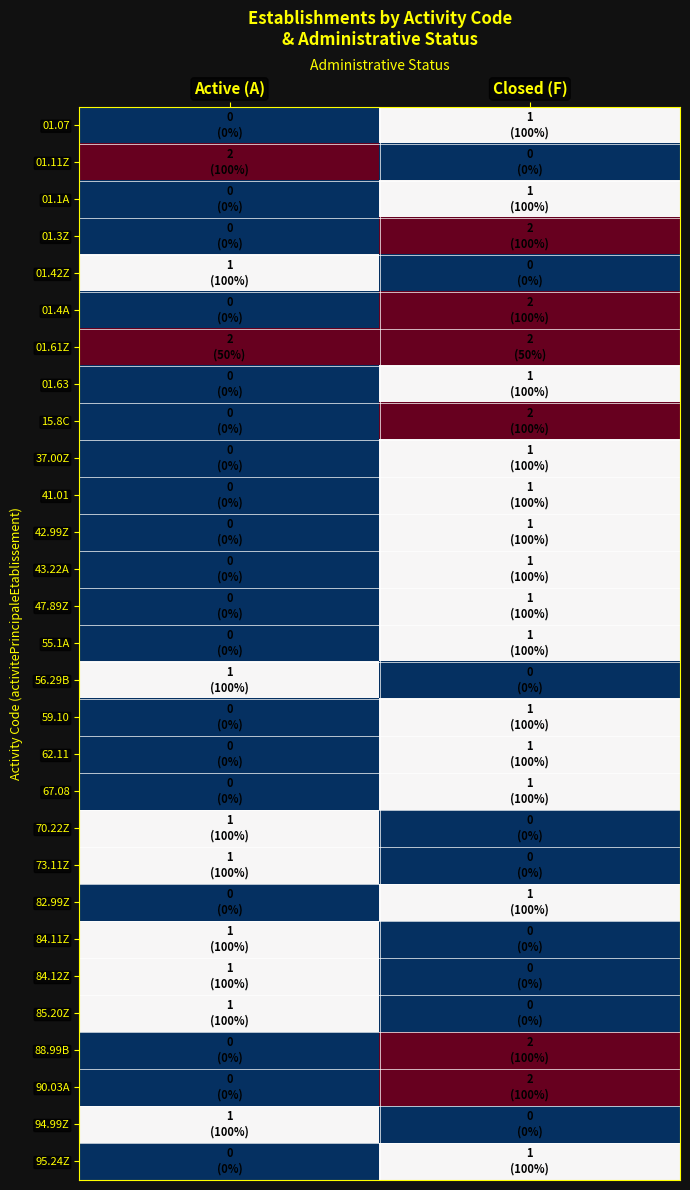

What is the difference between the highest and lowest values at Active (A)?

2